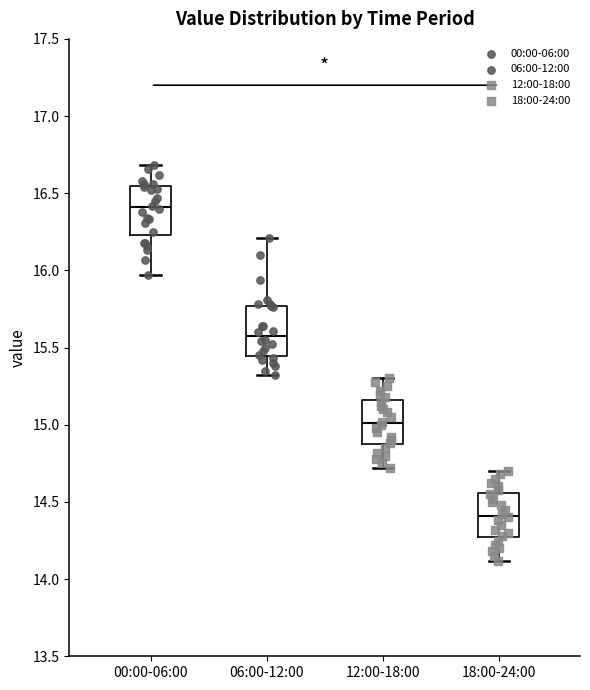

Reading left to right, transcribe this box plot: for each box, give where its median line is, the range the box spans, and where its two whiskers end, as read against the y-axis. The values are not printed on the chart, so give them approximately, as read against the axis.

00:00-06:00: median 16.40, box 16.25 to 16.55, whiskers 15.95 to 16.70
06:00-12:00: median 15.60, box 15.45 to 15.75, whiskers 15.30 to 16.20
12:00-18:00: median 15.00, box 14.85 to 15.15, whiskers 14.70 to 15.30
18:00-24:00: median 14.40, box 14.25 to 14.55, whiskers 14.10 to 14.70